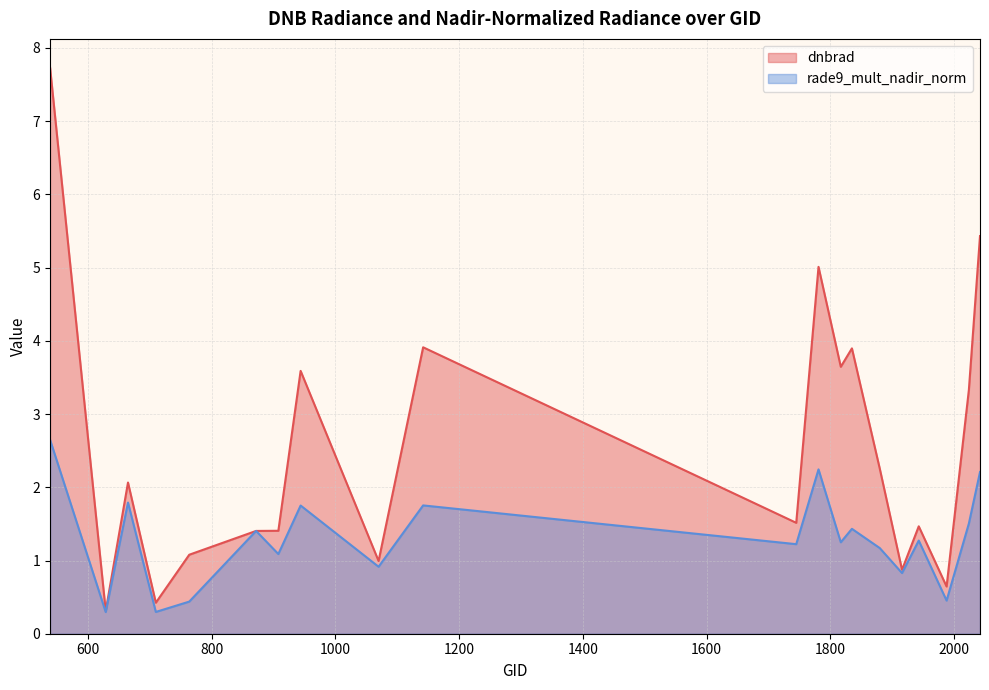

Where is the first local maximum for rade9_mult_nadir_norm?

665